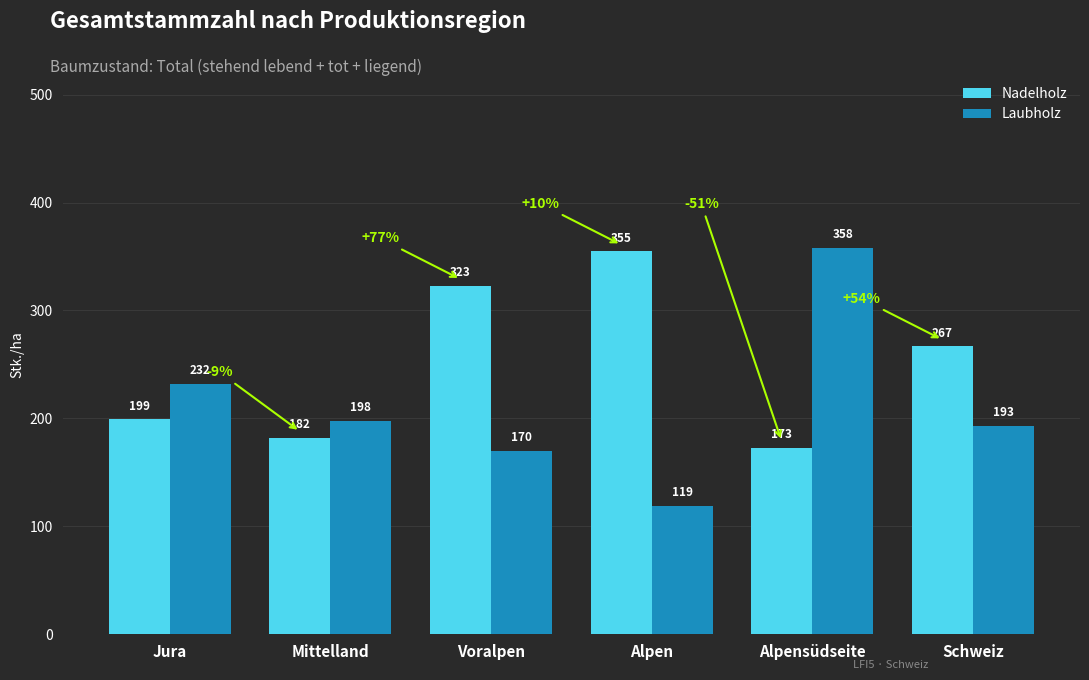

Reading left to right, extract all data points from this chart.

Nadelholz: 199	182	323	355	173	267
Laubholz: 232	198	170	119	358	193